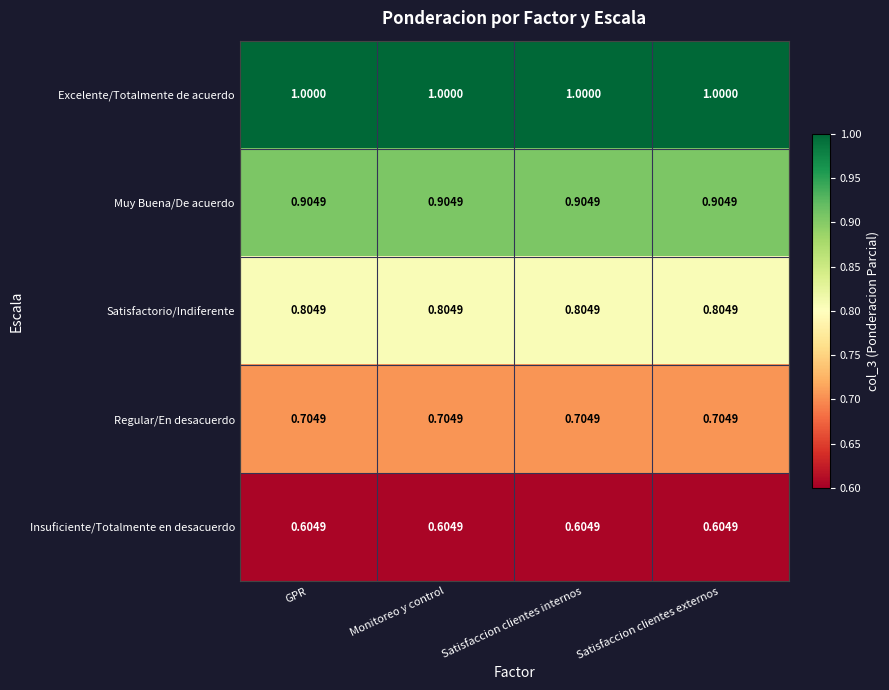

Which series has the largest total across all categories?

Excelente/Totalmente de acuerdo